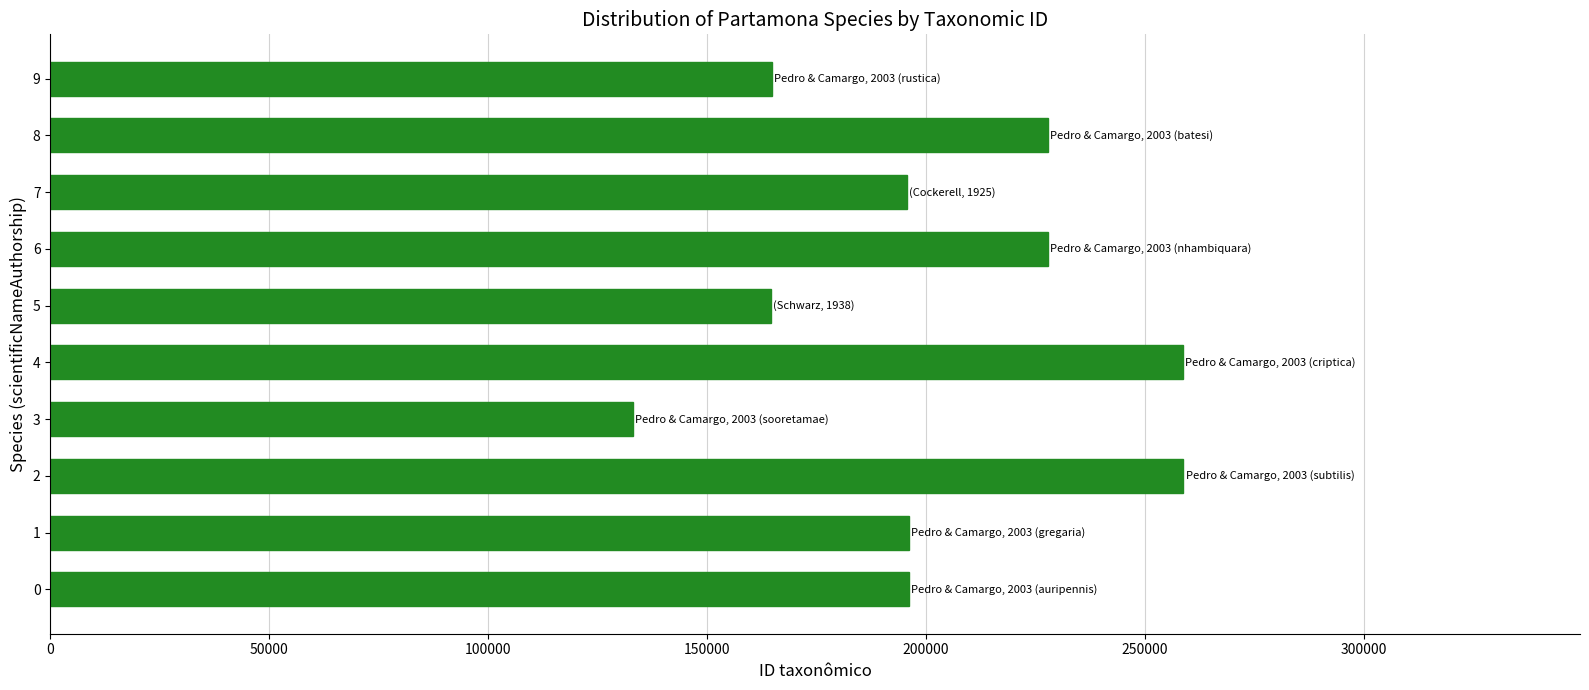

The chart shows a value of 196081 at 0. True or false?

True